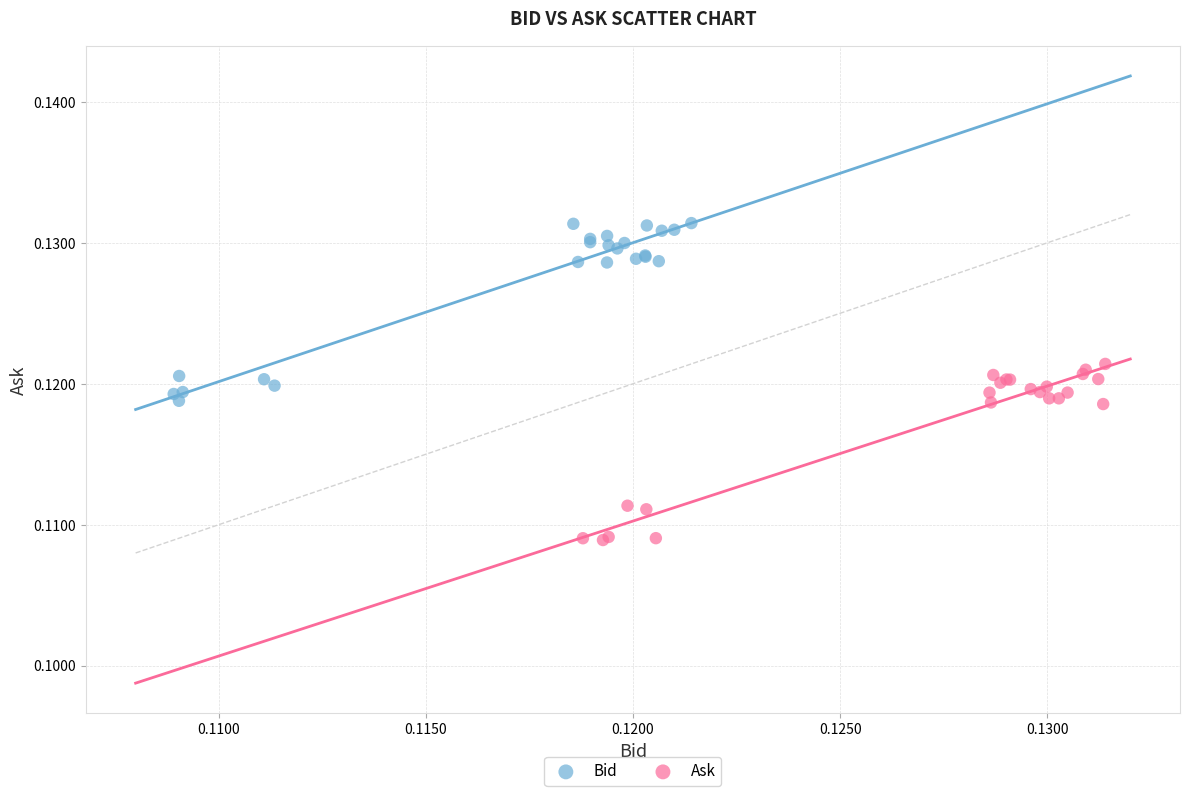

Which series contains the lowest Y value?

Ask